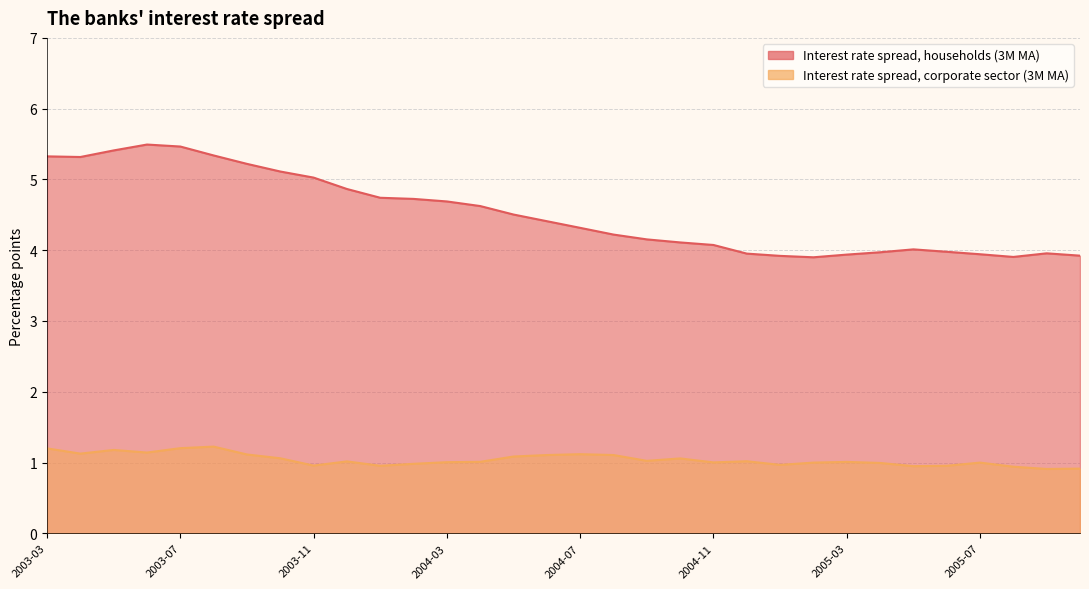

True or false: Interest rate spread, households (3M MA) has a value of 6.4 at 2005-07.

False